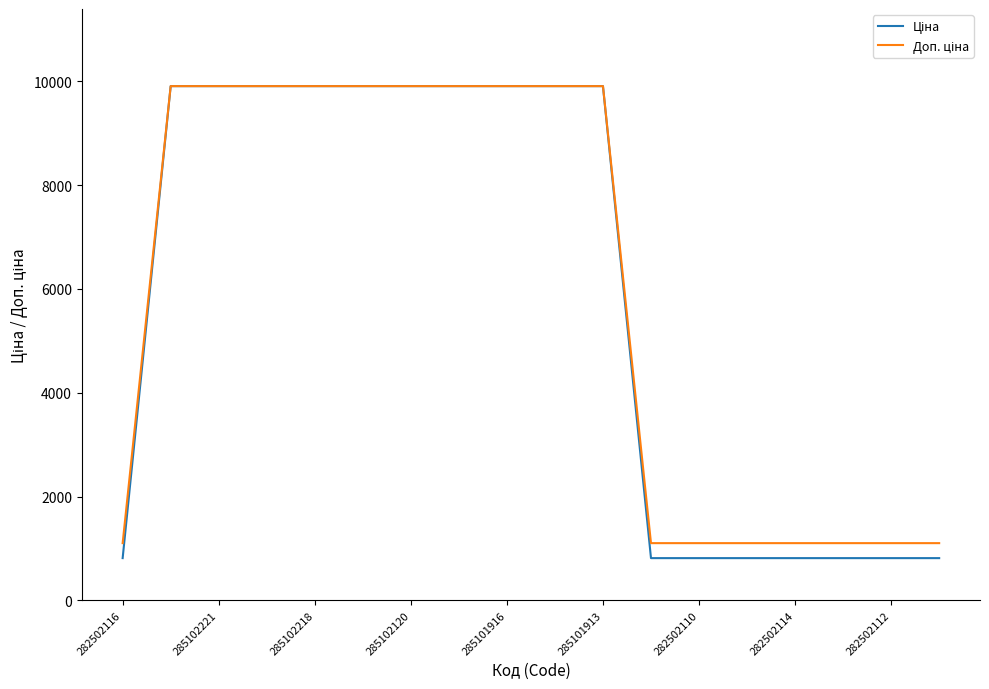

Does the chart display data point markers on the line(s)?

No